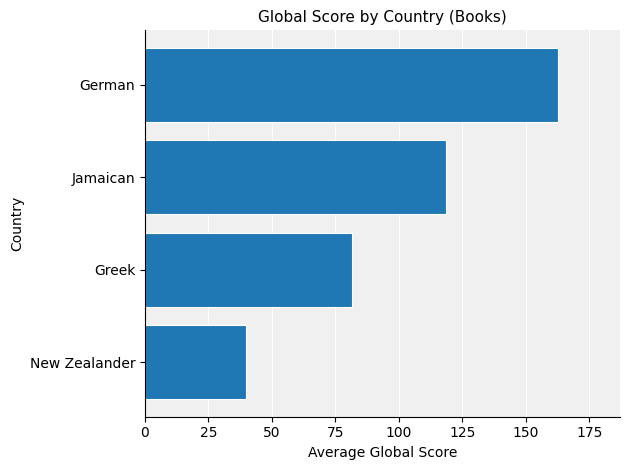

Is it true that the value at Greek is 141.7?

False